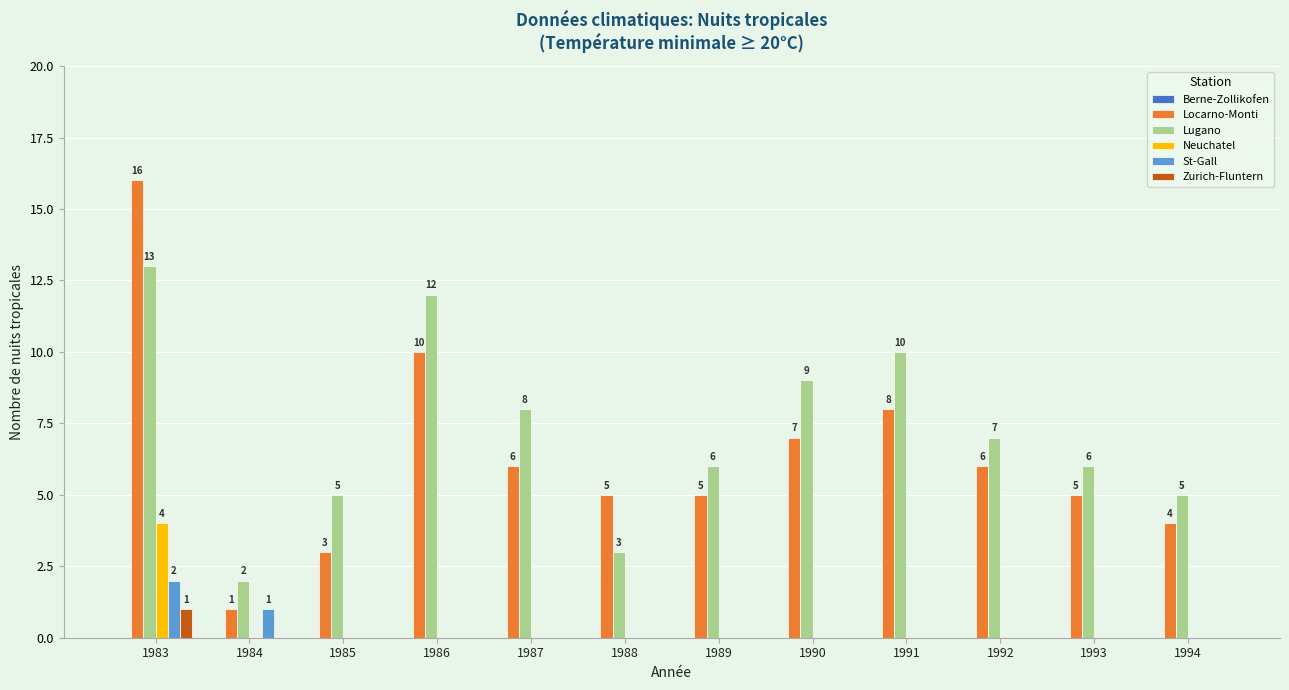

At which category does the chart reach its peak across all series?

1983